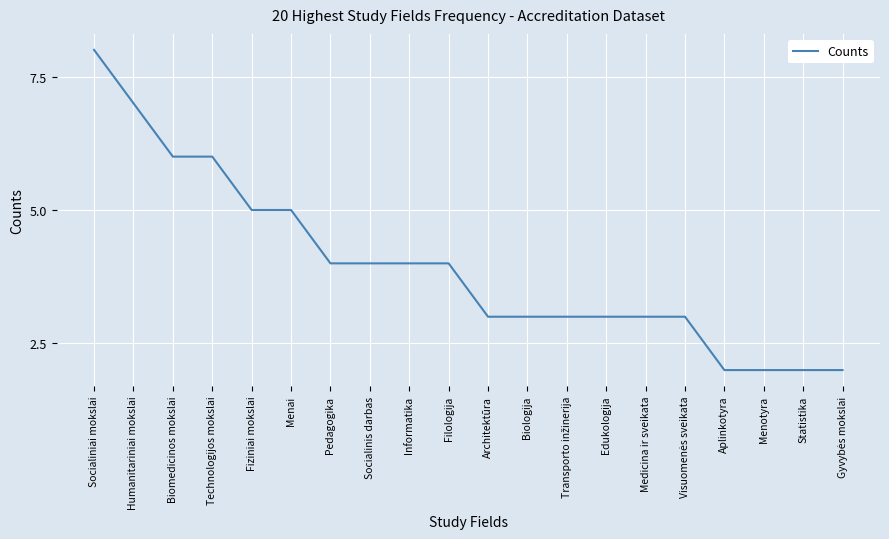

Is it true that the value at Architektūra is 4?

False